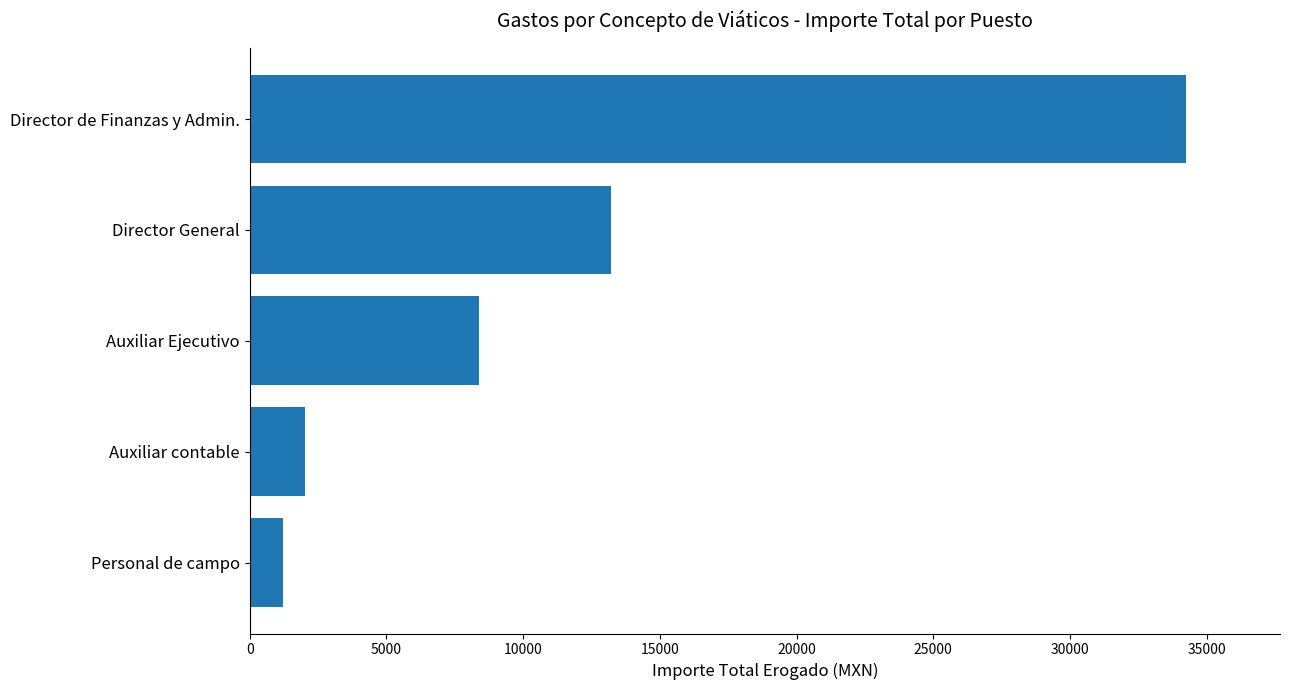

How many bars are there in total?

5